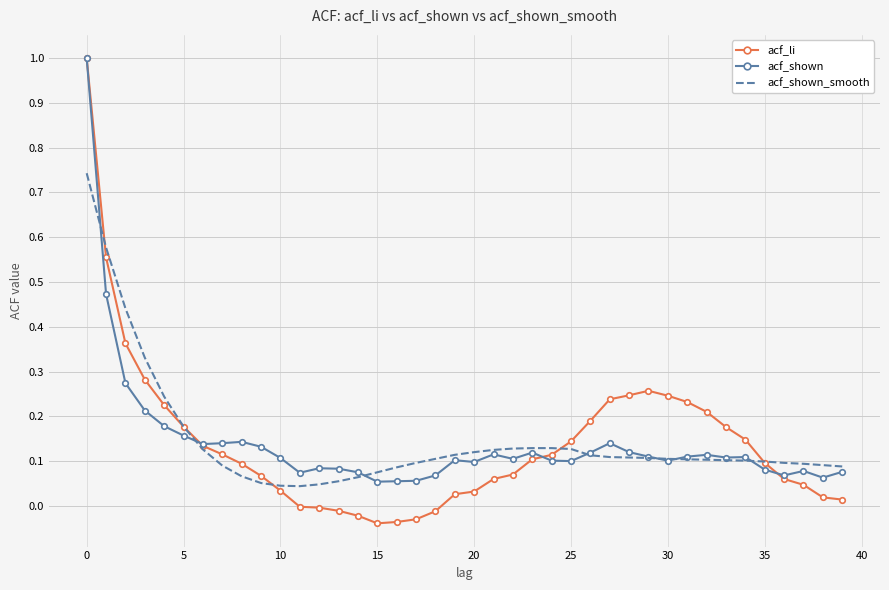

Which series has the widest spread of values?

acf_li